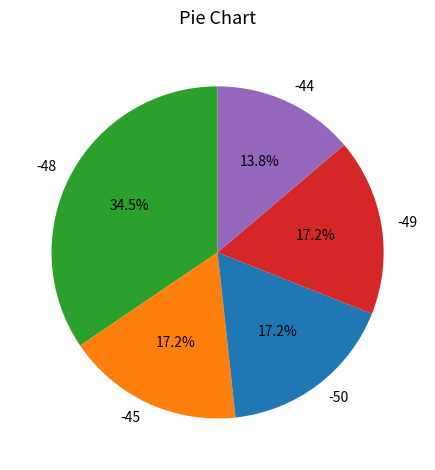

Does any single category account for the majority?

No